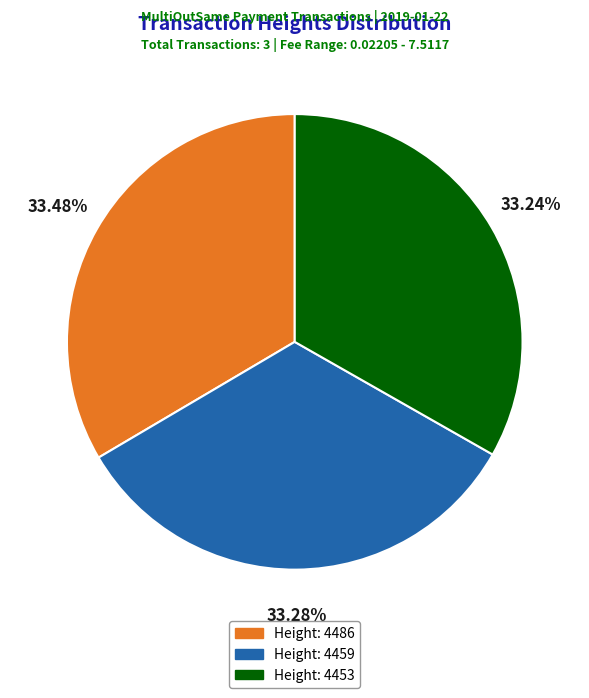

How many segments does this pie chart have?

3